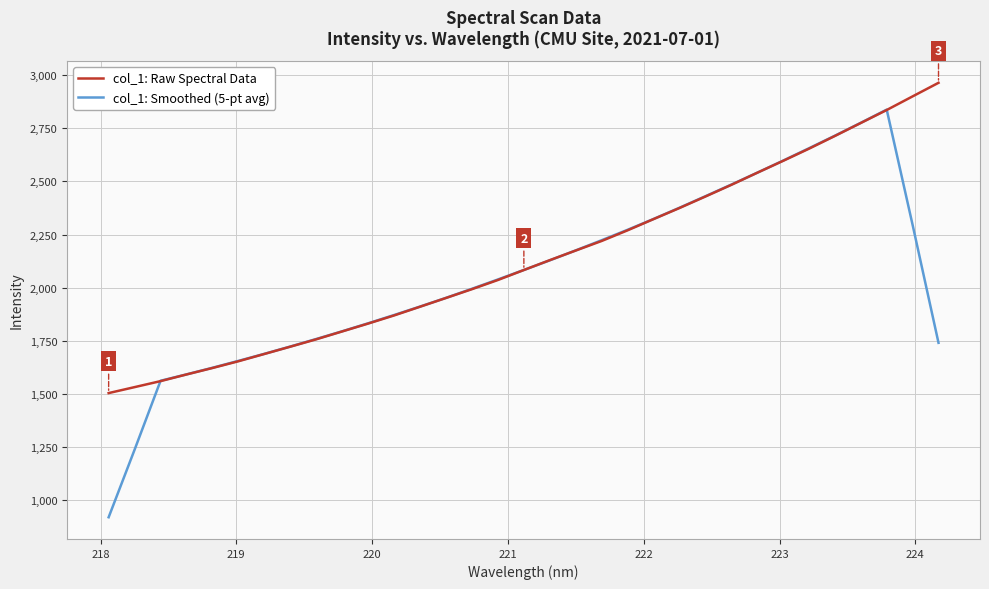

Rank the series by their maximum value, from lowest to highest.

col_1: Smoothed (5-pt avg), col_1: Raw Spectral Data